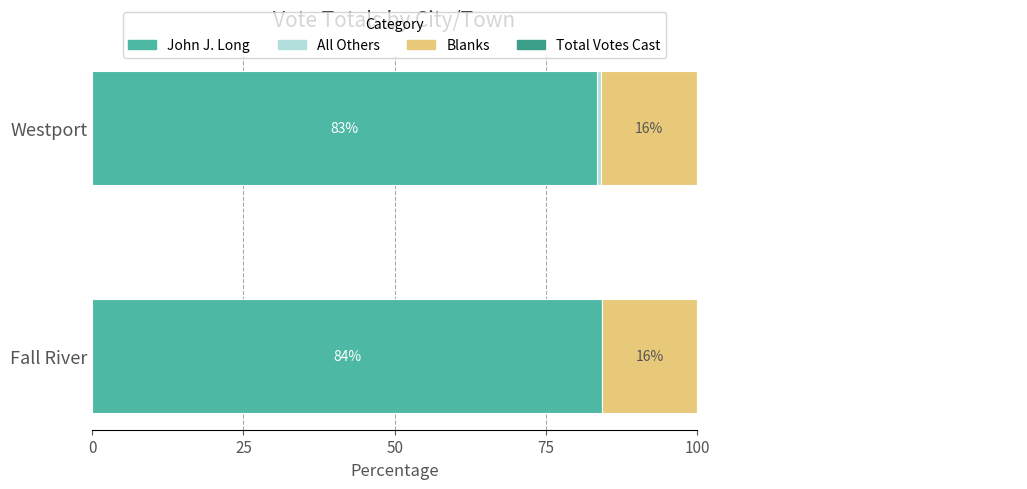

Is the value of All Others at Fall River greater than the value of Blanks at Fall River?

No